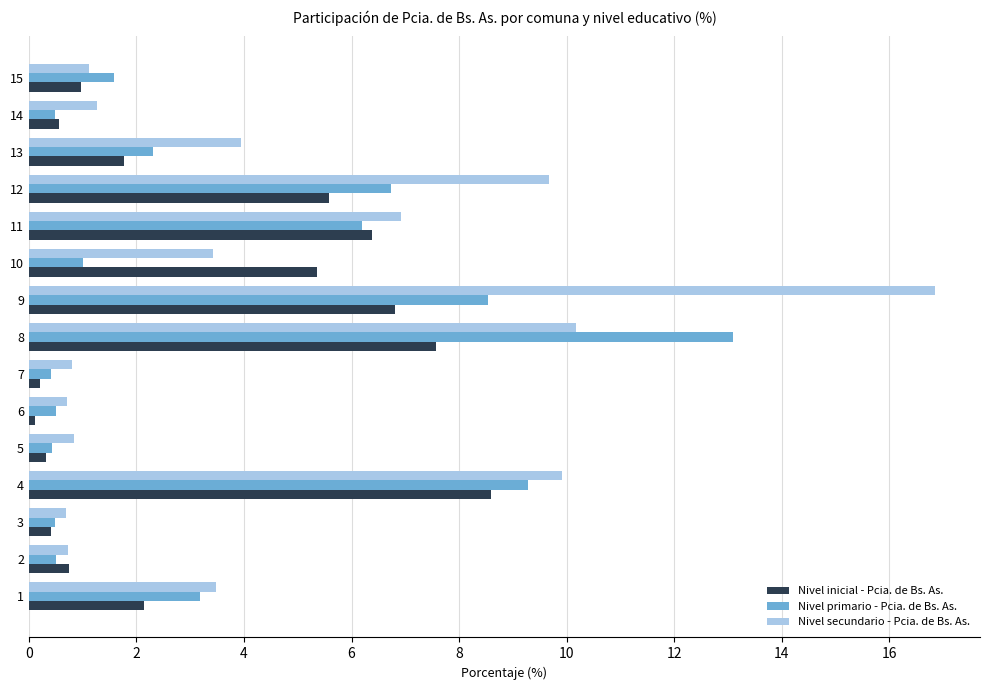

The Nivel secundario - Pcia. de Bs. As. series shows 2.7 at 12. True or false?

False